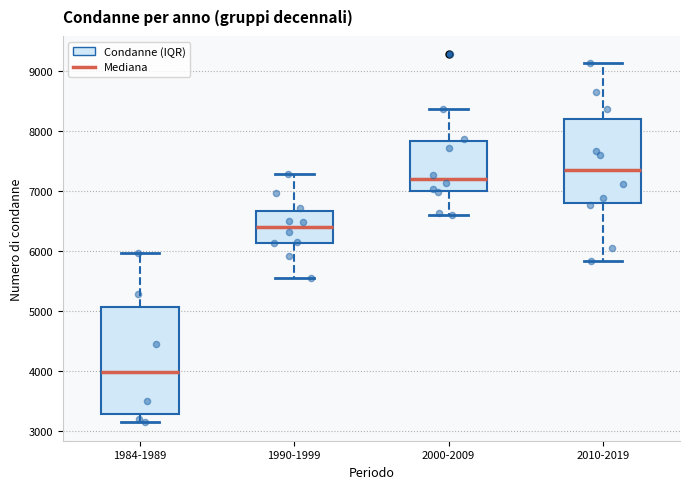

Reading left to right, transcribe this box plot: for each box, give where its median line is, the range the box spans, and where its two whiskers end, as read against the y-axis. The values are not printed on the chart, so give them approximately, as read against the axis.

1984-1989: median 4000, box 3300 to 5100, whiskers 3200 to 6000
1990-1999: median 6400, box 6100 to 6700, whiskers 5500 to 7300
2000-2009: median 7200, box 7000 to 7800, whiskers 6600 to 8400
2010-2019: median 7400, box 6800 to 8200, whiskers 5800 to 9100